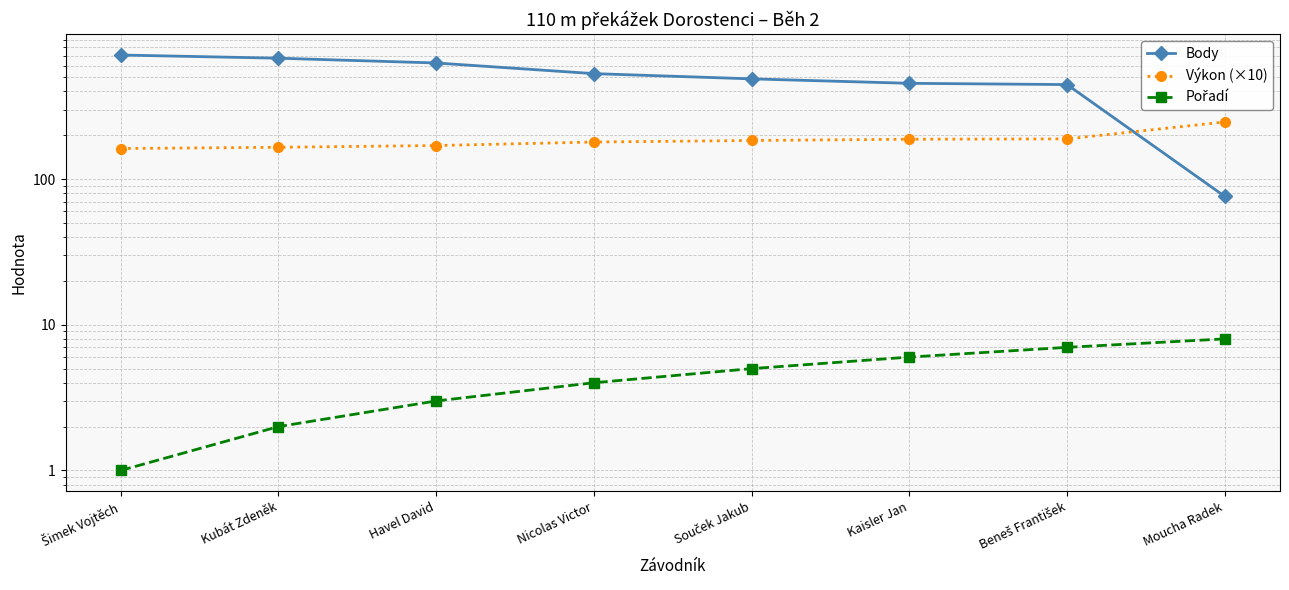

True or false: Pořadí and Výkon (×10) cross at least once.

False